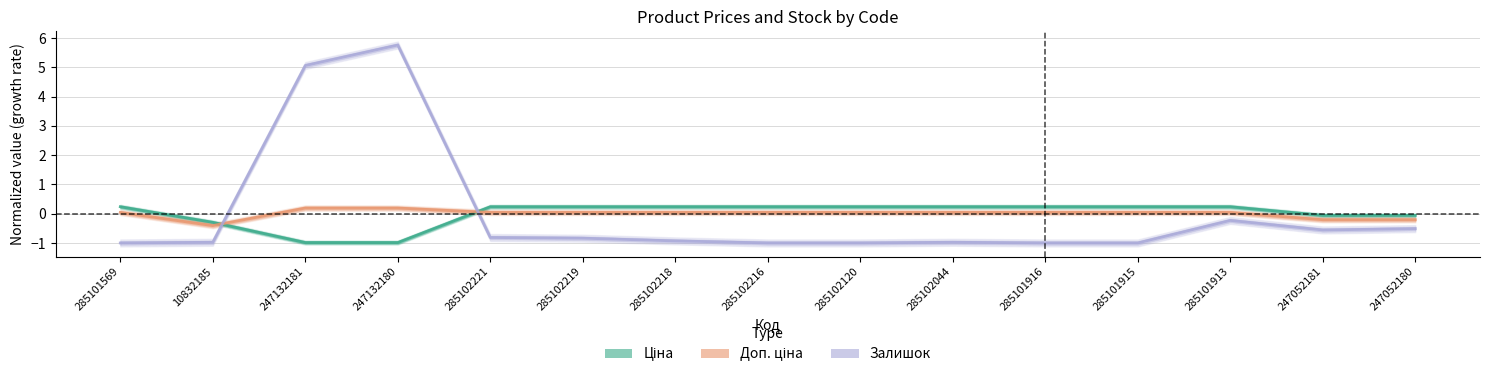

At which label is Ціна closest to 0?

247052181